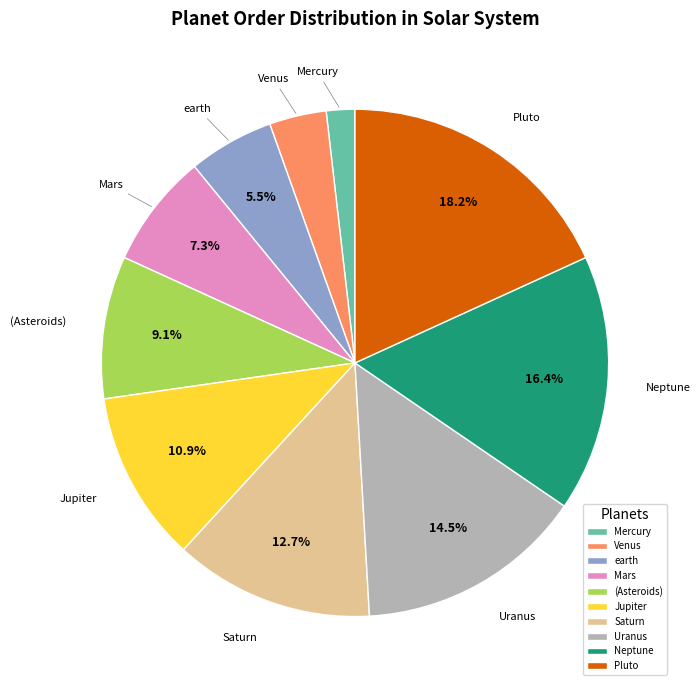

To the nearest percent, what is the average slice percentage?

10%